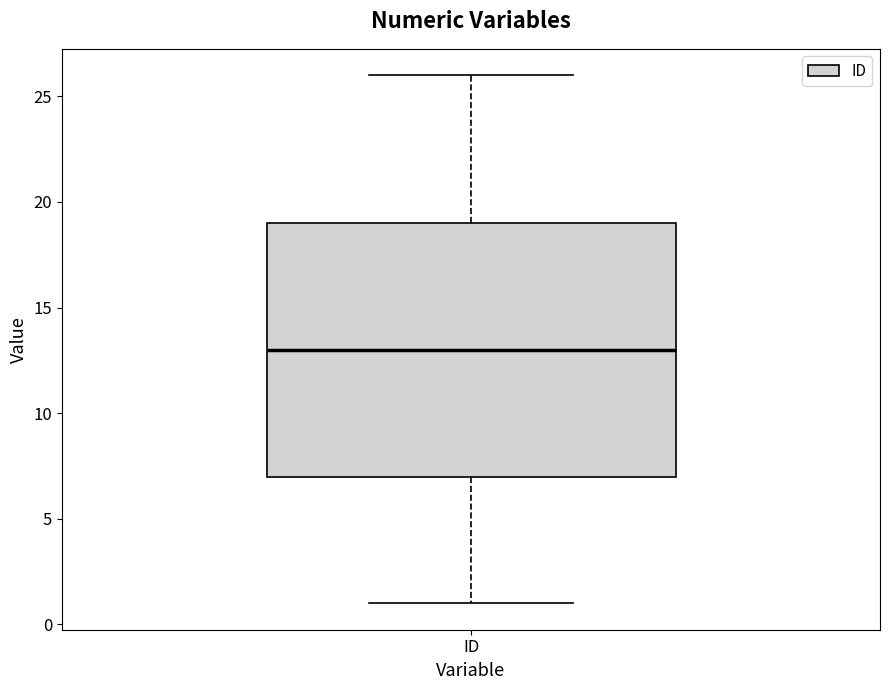

Where is the upper edge of the box for ID on the y-axis? The values are not printed on the chart, so give them approximately, as read against the axis.

19